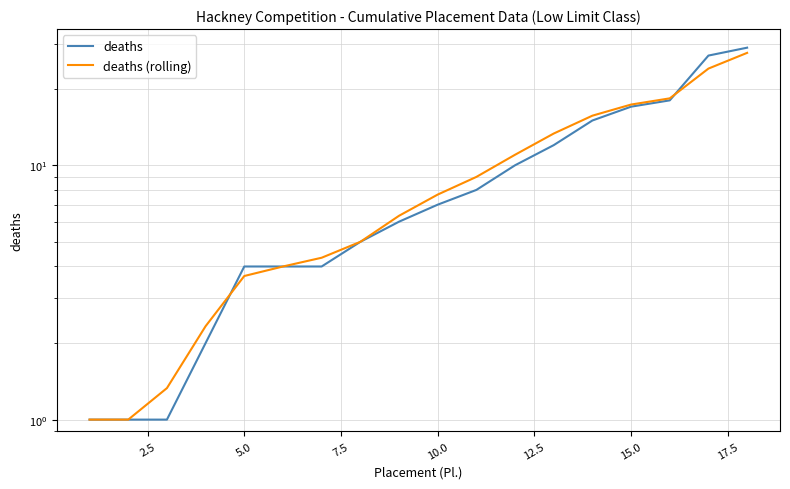

Is it true that deaths equals 15.7 at 17?

False